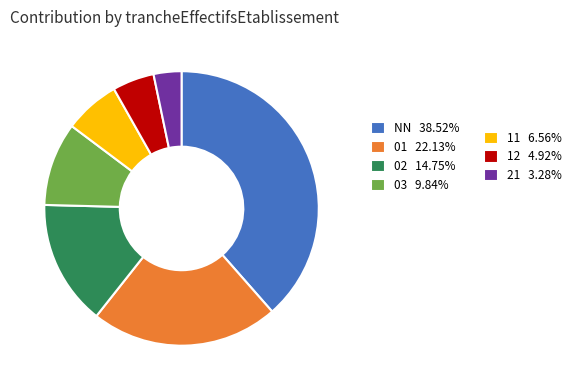

Is there any slice that represents more than half of the pie?

No